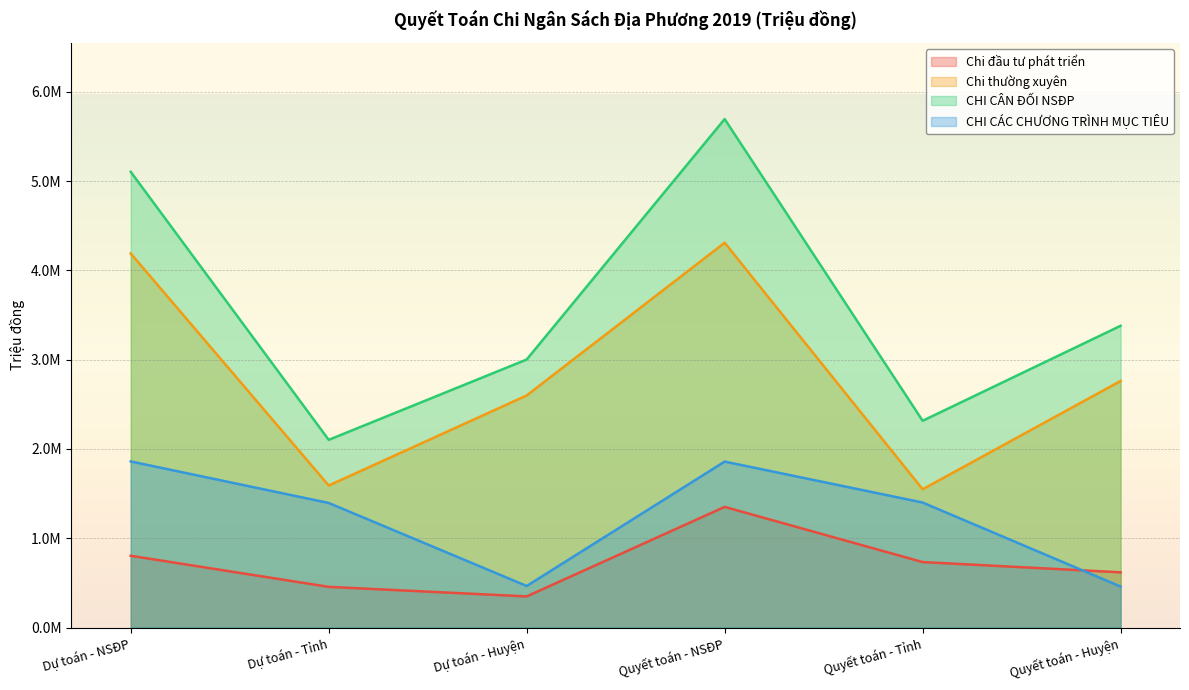

Which series changed the most between Dự toán - NSĐP and Dự toán - Huyện?

CHI CÂN ĐỐI NSĐP